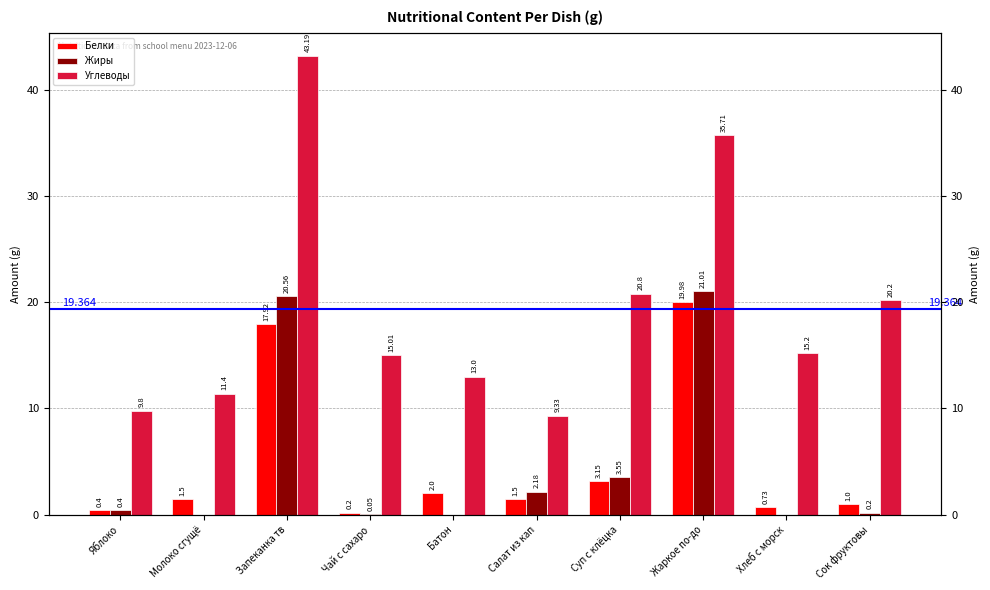

What is the difference between the second highest and second lowest values in the Жиры series?

20.6